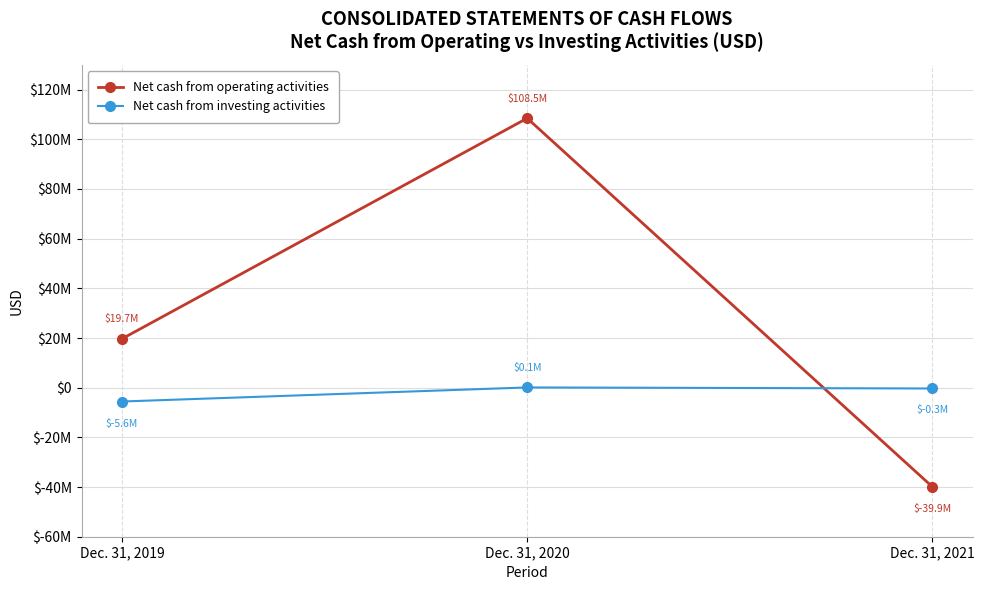

List the series in order of their peak value, highest first.

Net cash from operating activities, Net cash from investing activities